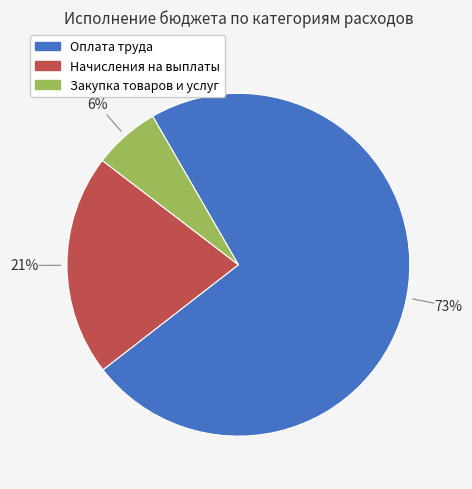

To the nearest percent, what is the average slice percentage?

33%